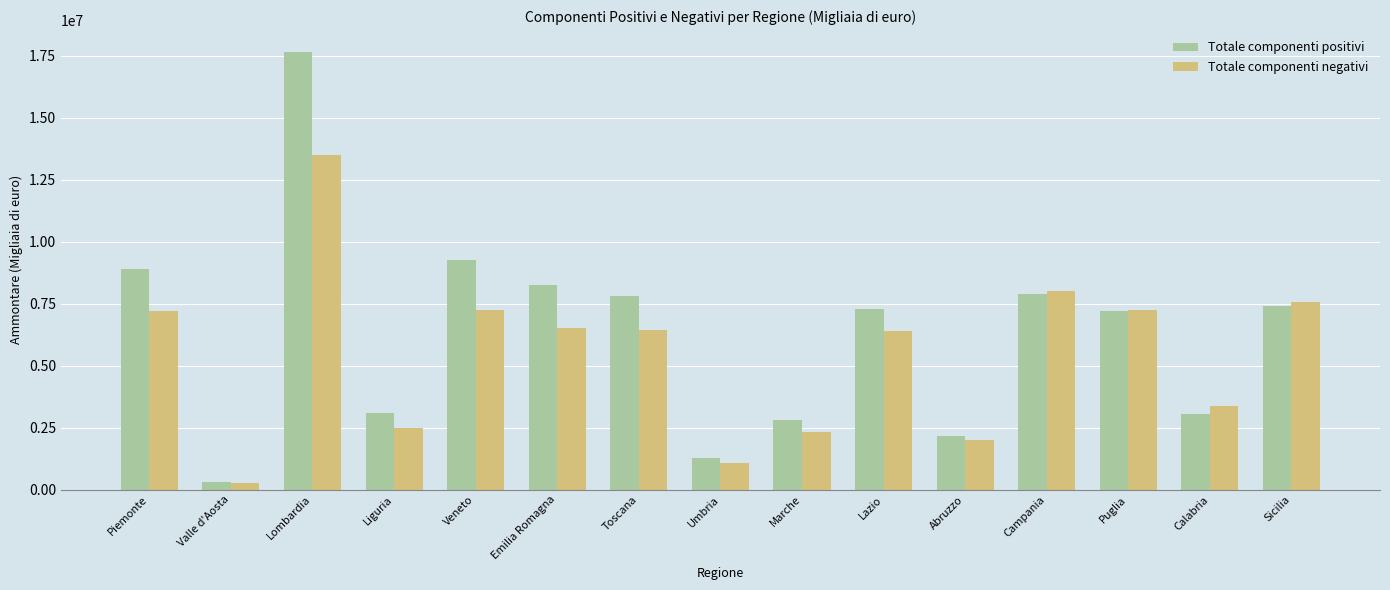

How many bars are there in each group?

2